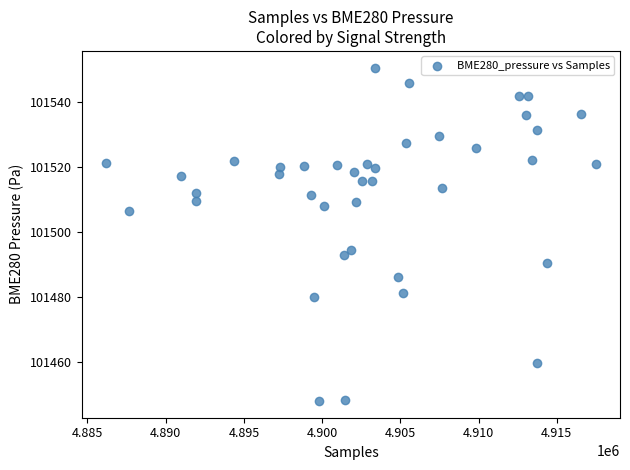

What is the range of X values (max minus min)?

31272.0